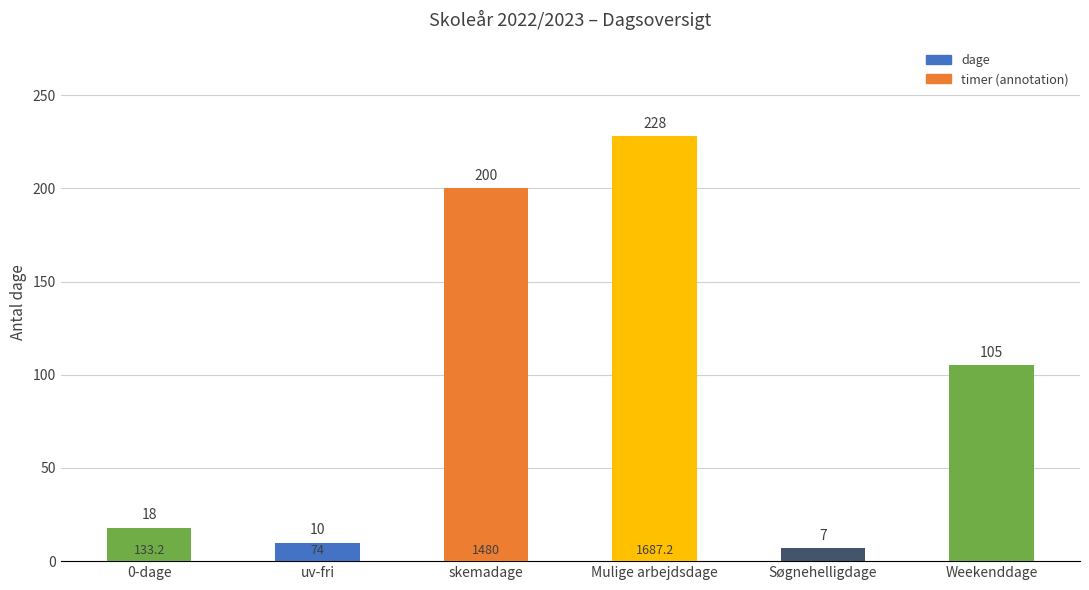

Reading left to right, transcribe all the data shown in this chart.

18	10	200	228	7	105